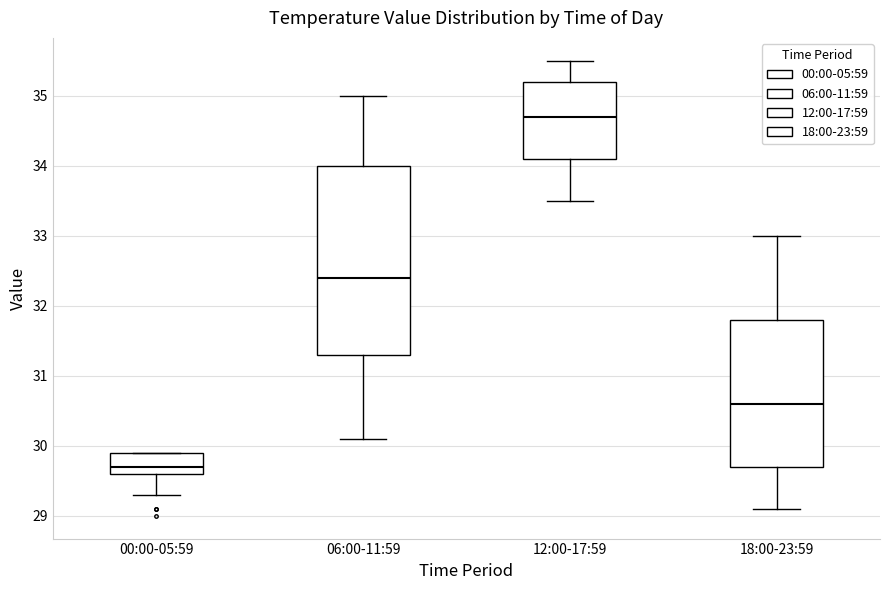

Which box is the tallest, from its lower edge to its upper edge?

06:00-11:59